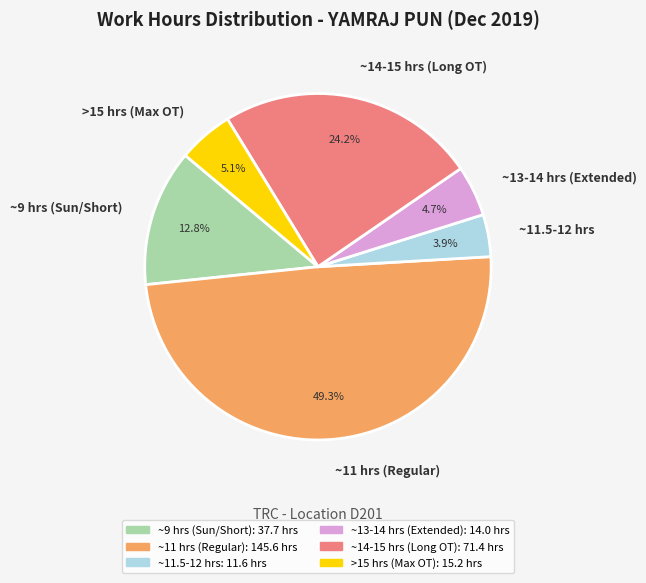

What is the ratio of the value at ~11.5-12 hrs to the value at ~9 hrs (Sun/Short)?

0.3